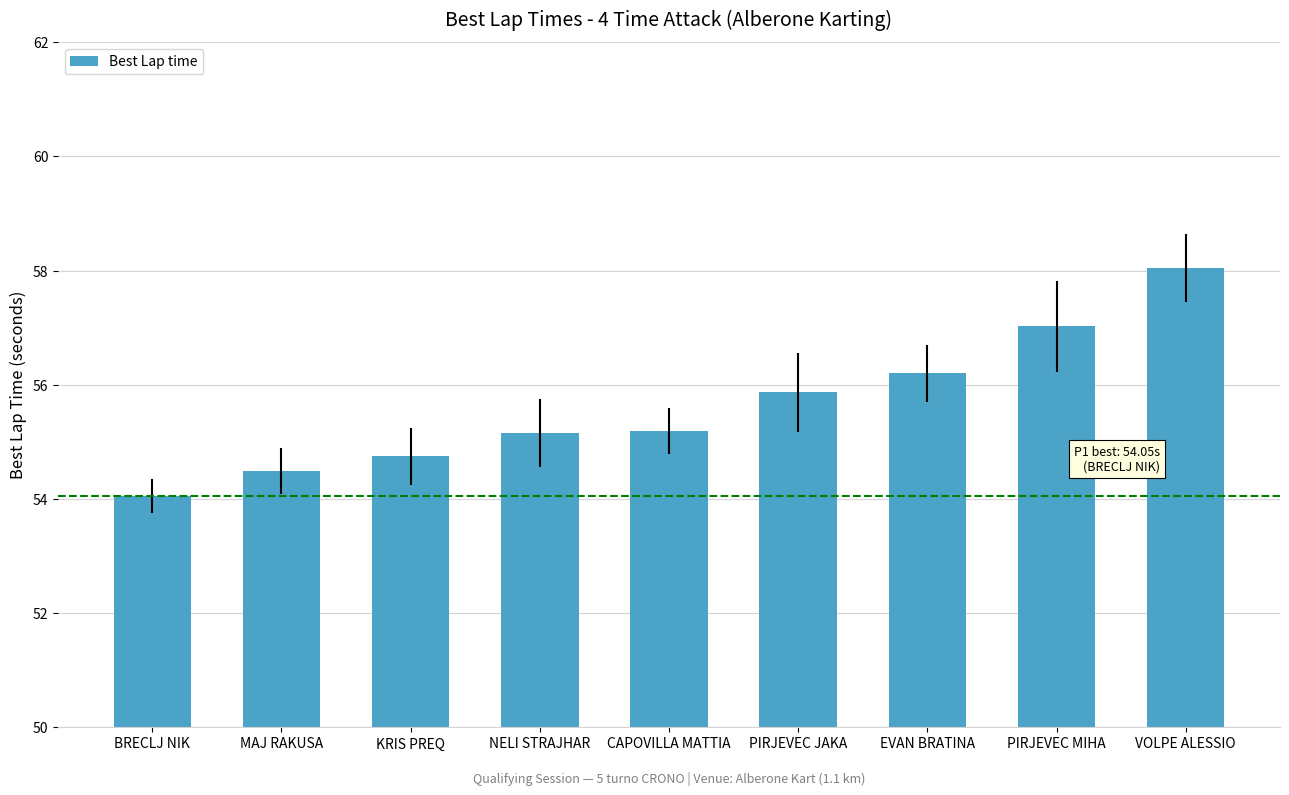

What is the difference between the values at NELI STRAJHAR and PIRJEVEC MIHA?

1.9